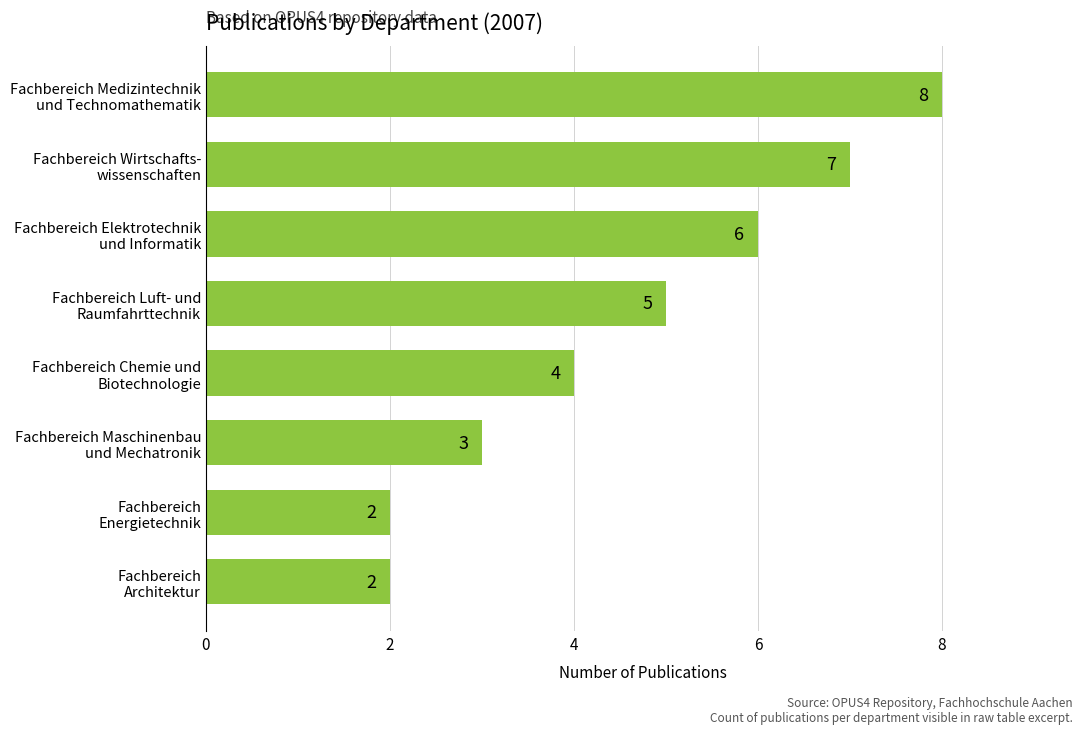

How many values are between 3 and 7?

5